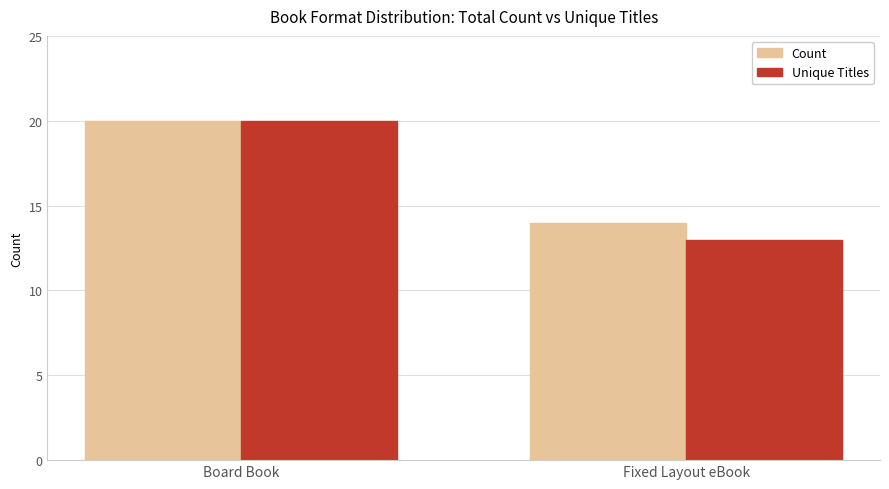

What value does the Count series have at Board Book?

20